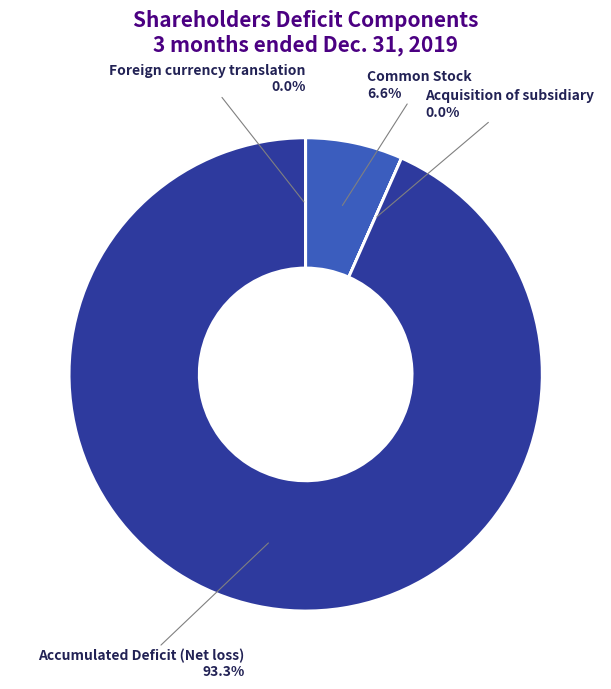

Is Accumulated Deficit (Net loss) the majority of the pie?

Yes